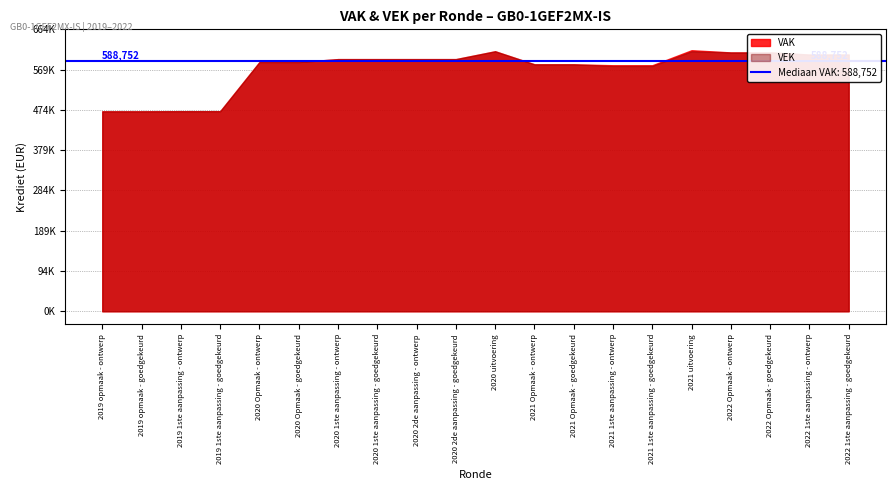

Reading left to right, what are all the values shown in this chart?

VAK: 2019 opmaak - ontwerp=471233	2019 opmaak - goedgekeurd=471233	2019 1ste aanpassing - ontwerp=471541	2019 1ste aanpassing - goedgekeurd=471541	2020 Opmaak - ontwerp=587300	2020 Opmaak - goedgekeurd=587300	2020 1ste aanpassing - ontwerp=594203	2020 1ste aanpassing - goedgekeurd=594203	2020 2de aanpassing - ontwerp=594203	2020 2de aanpassing - goedgekeurd=594203	2020 uitvoering=612736	2021 Opmaak - ontwerp=581954	2021 Opmaak - goedgekeurd=581954	2021 1ste aanpassing - ontwerp=579756	2021 1ste aanpassing - goedgekeurd=579756	2021 uitvoering=615160	2022 Opmaak - ontwerp=609965	2022 Opmaak - goedgekeurd=609965	2022 1ste aanpassing - ontwerp=604942	2022 1ste aanpassing - goedgekeurd=604942
VEK: 2019 opmaak - ontwerp=471233	2019 opmaak - goedgekeurd=471233	2019 1ste aanpassing - ontwerp=471541	2019 1ste aanpassing - goedgekeurd=471541	2020 Opmaak - ontwerp=587300	2020 Opmaak - goedgekeurd=587300	2020 1ste aanpassing - ontwerp=594232	2020 1ste aanpassing - goedgekeurd=594232	2020 2de aanpassing - ontwerp=594232	2020 2de aanpassing - goedgekeurd=594232	2020 uitvoering=612736	2021 Opmaak - ontwerp=582070	2021 Opmaak - goedgekeurd=582070	2021 1ste aanpassing - ontwerp=578082	2021 1ste aanpassing - goedgekeurd=578082	2021 uitvoering=612692	2022 Opmaak - ontwerp=609965	2022 Opmaak - goedgekeurd=609965	2022 1ste aanpassing - ontwerp=604942	2022 1ste aanpassing - goedgekeurd=604942